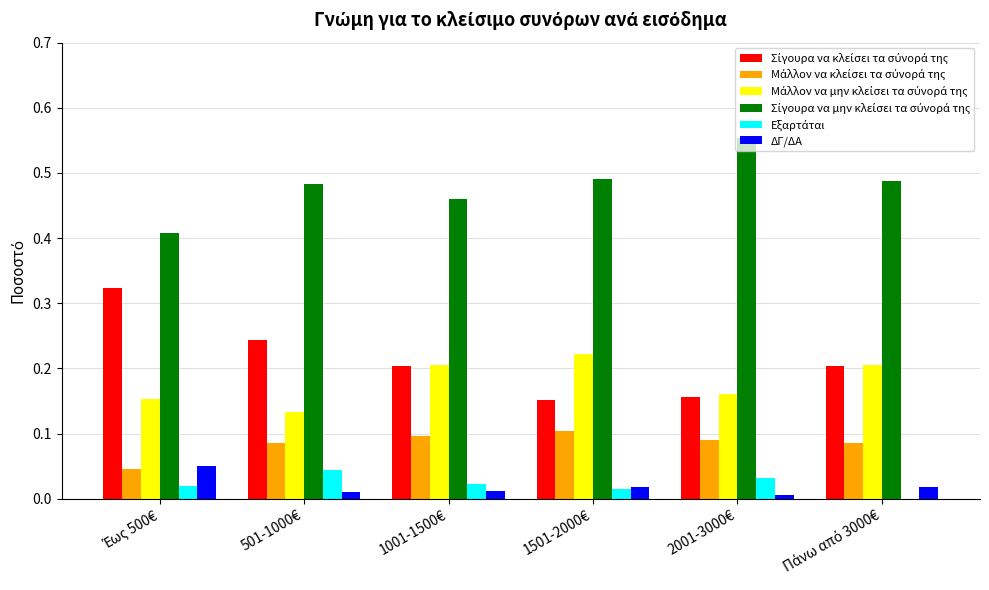

What is the total value across all series at 1501-2000€?

1.0